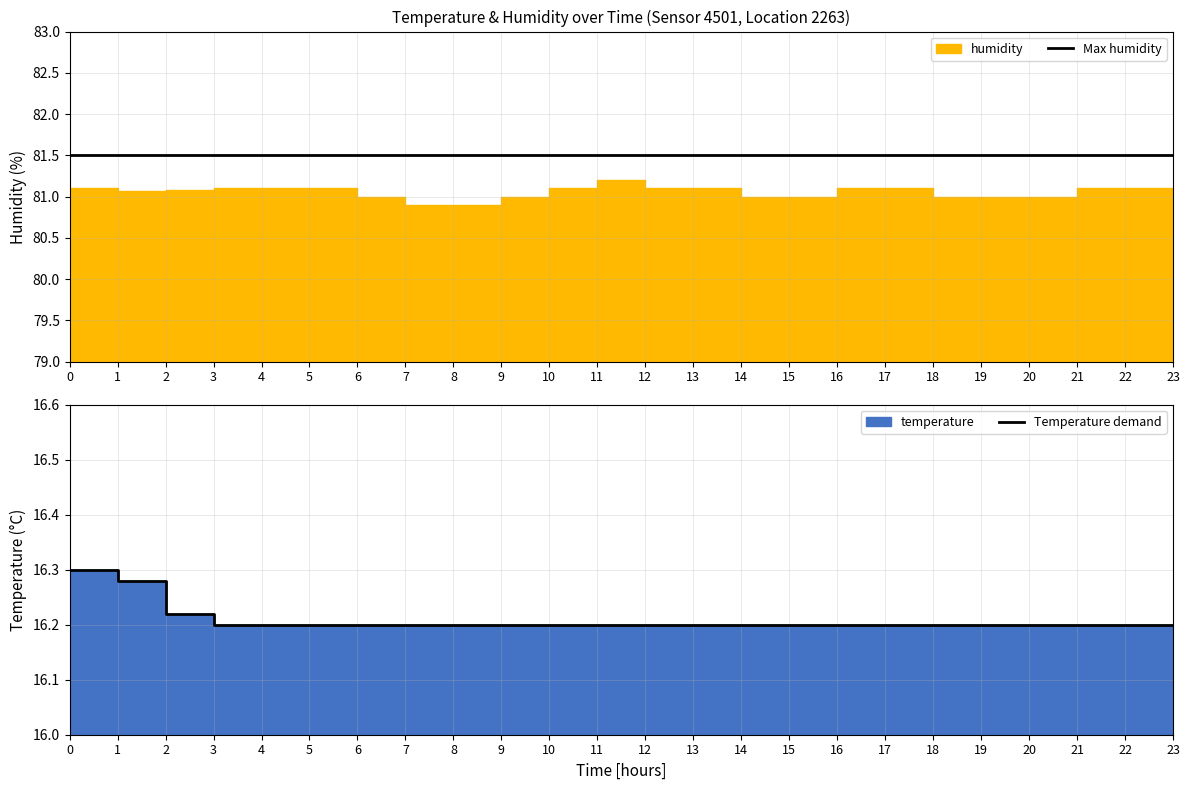

The Temperature demand series shows 16.2 at 12. True or false?

True